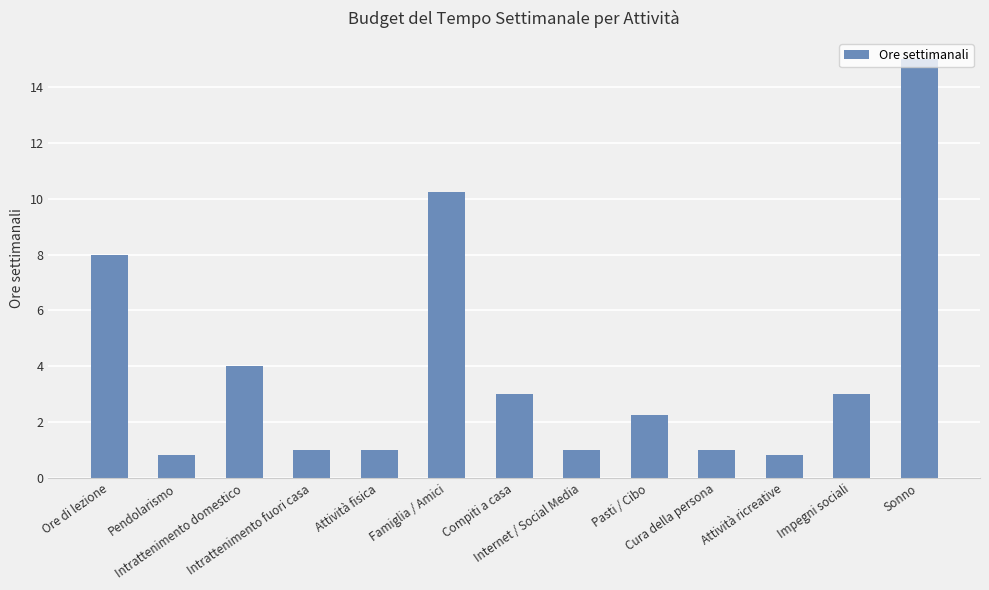

What is the label of the 7th bar from the left?

Compiti a casa